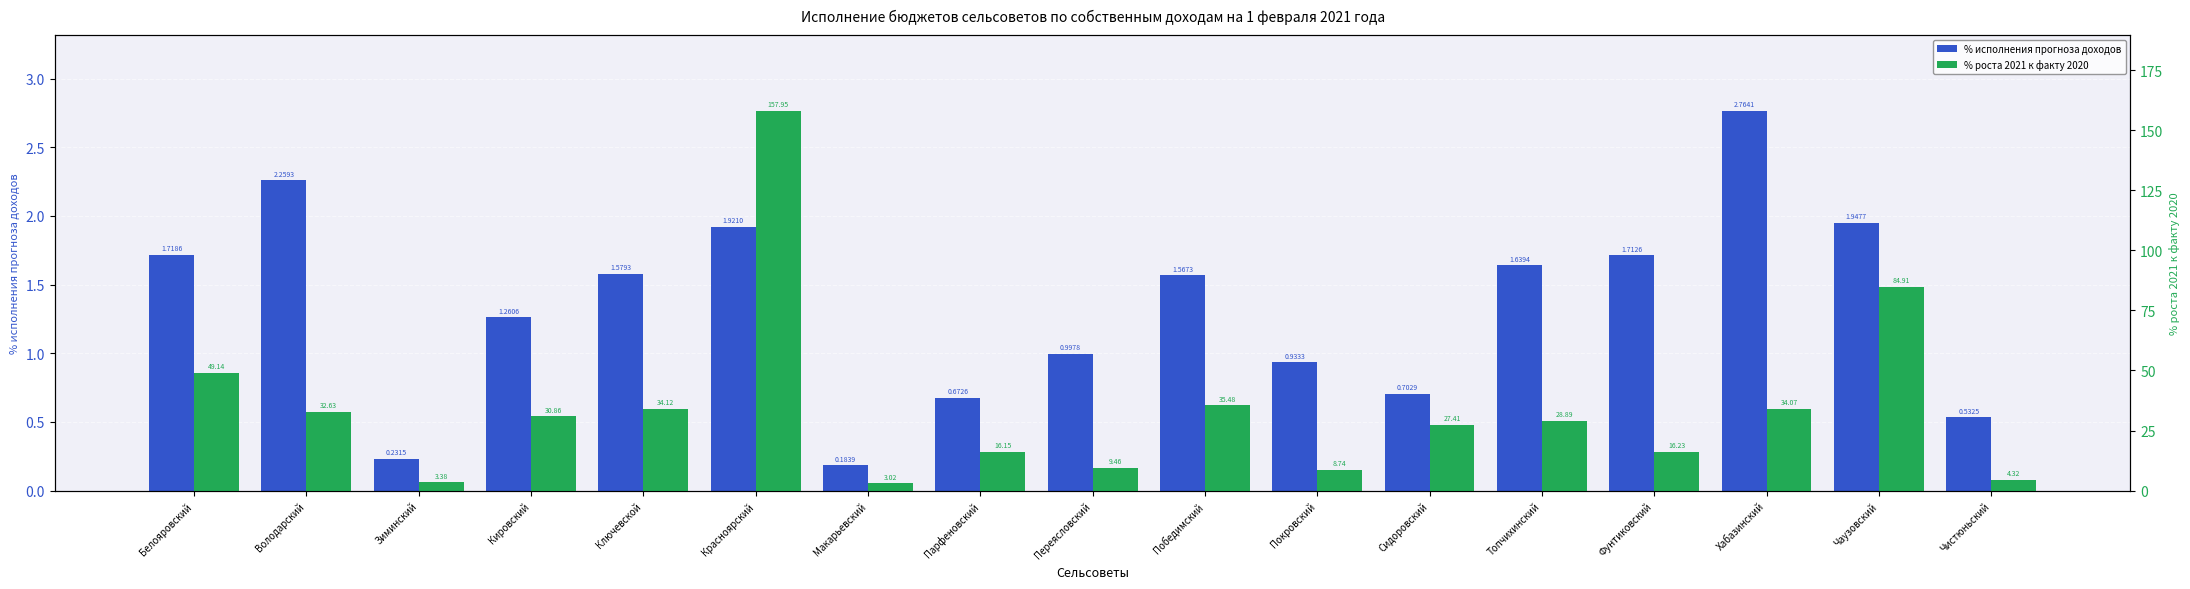

Where is % исполнения прогноза доходов nearest to the value 1?

Переясловский